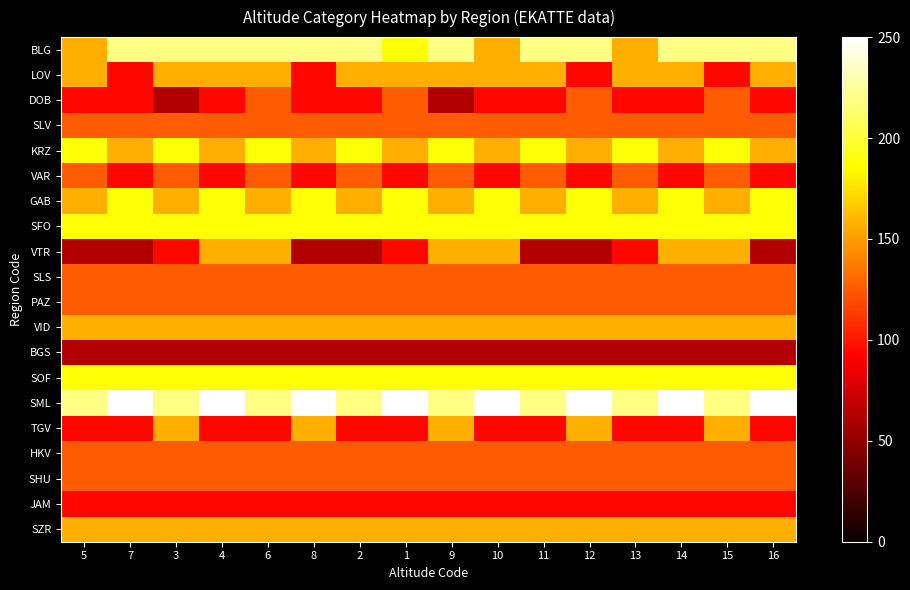

Which label corresponds to the largest value in the chart?

7